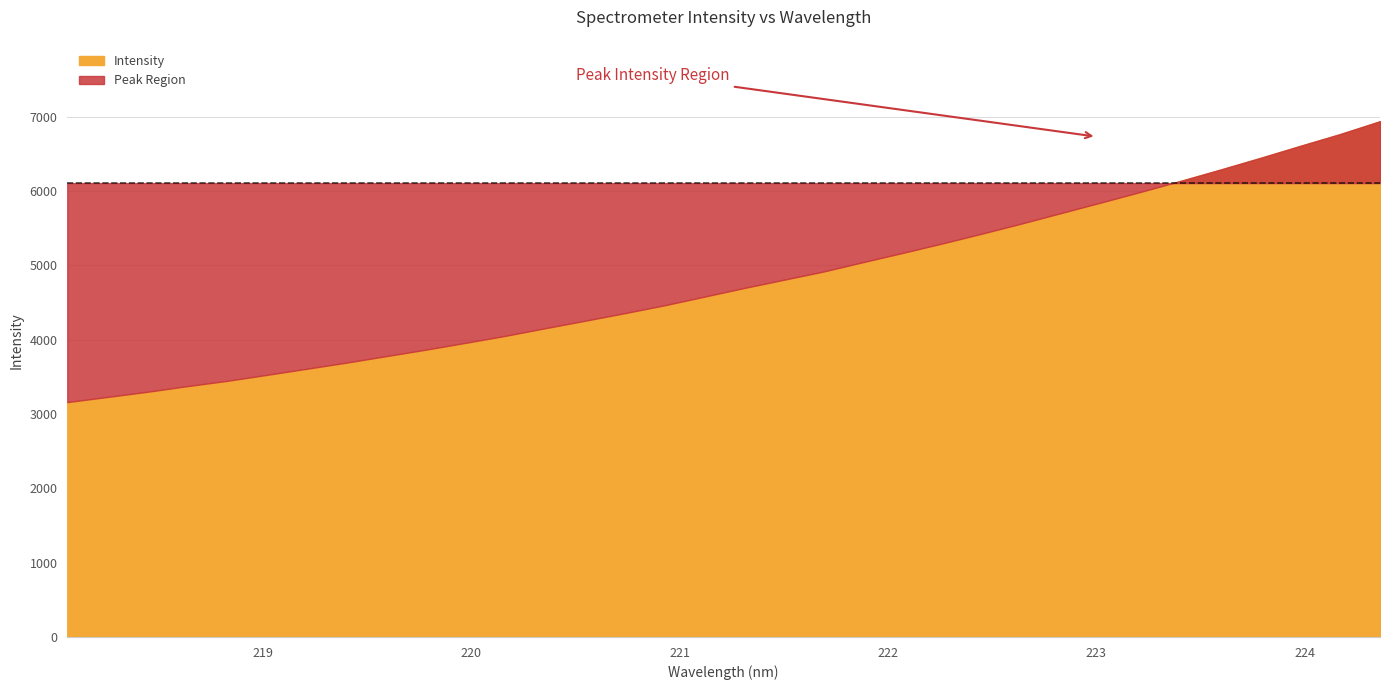

What is the difference between the second highest and minimum values?

3608.1